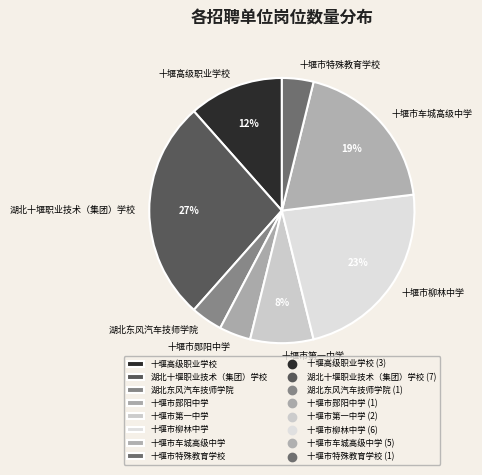

Do 十堰市郧阳中学 and 十堰市第一中学 together represent more than half of the pie?

No